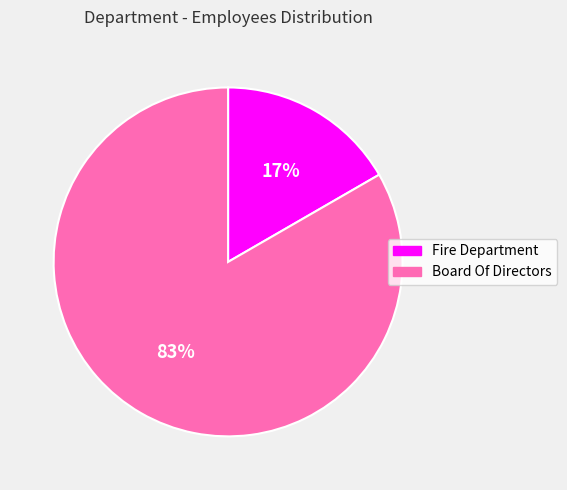

Between Board Of Directors and Fire Department, which is larger?

Board Of Directors